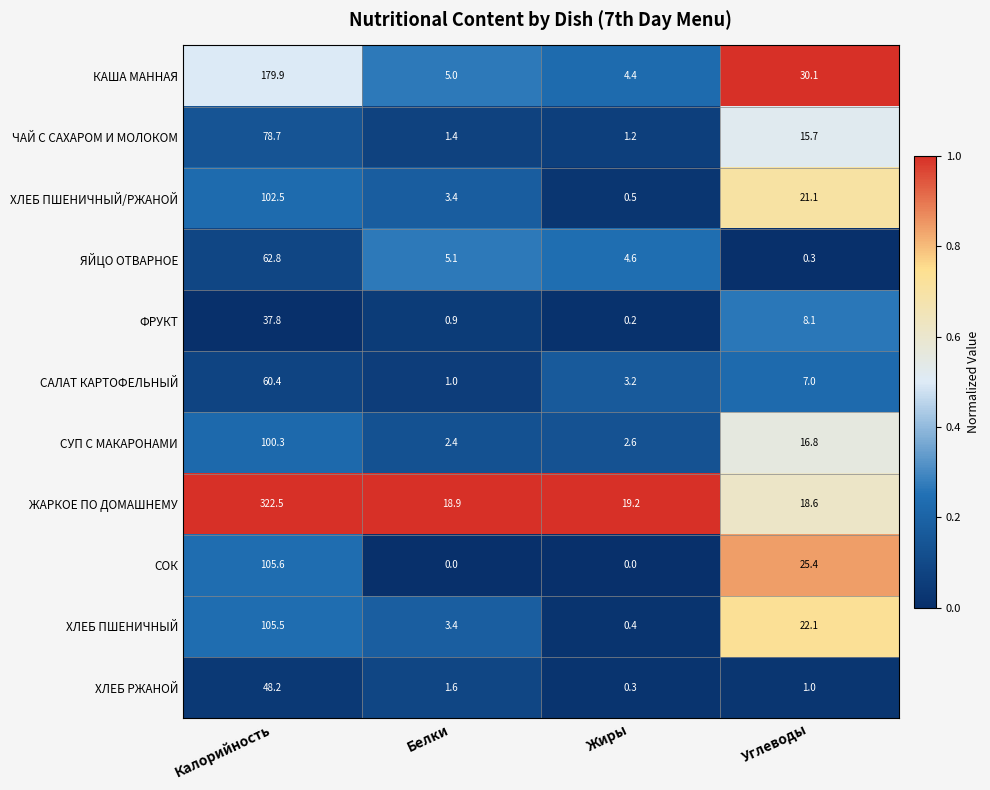

At which category does the chart reach its peak across all series?

Калорийность